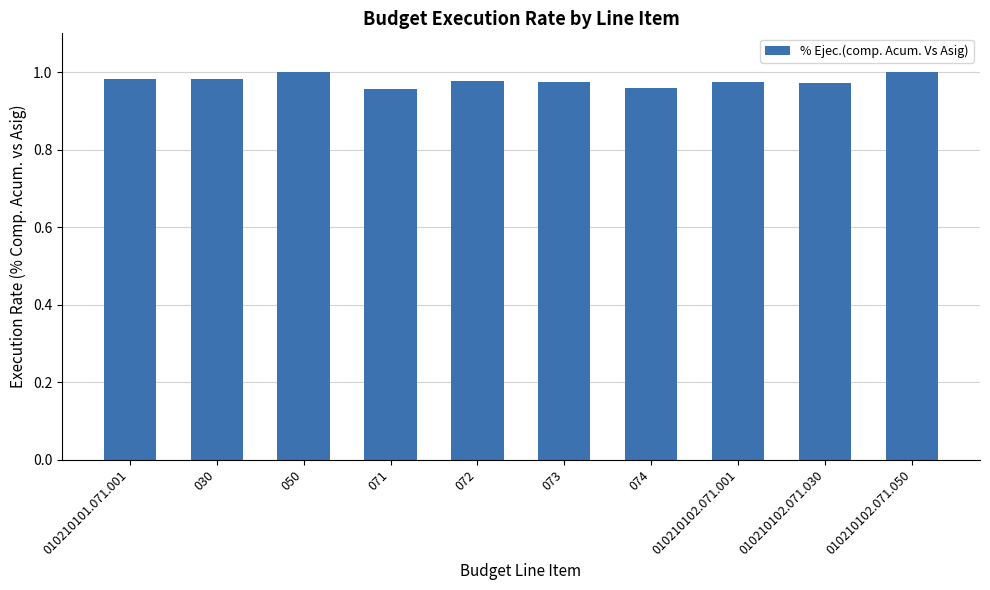

What is the label of the 2nd bar from the right?

010210102.071.030